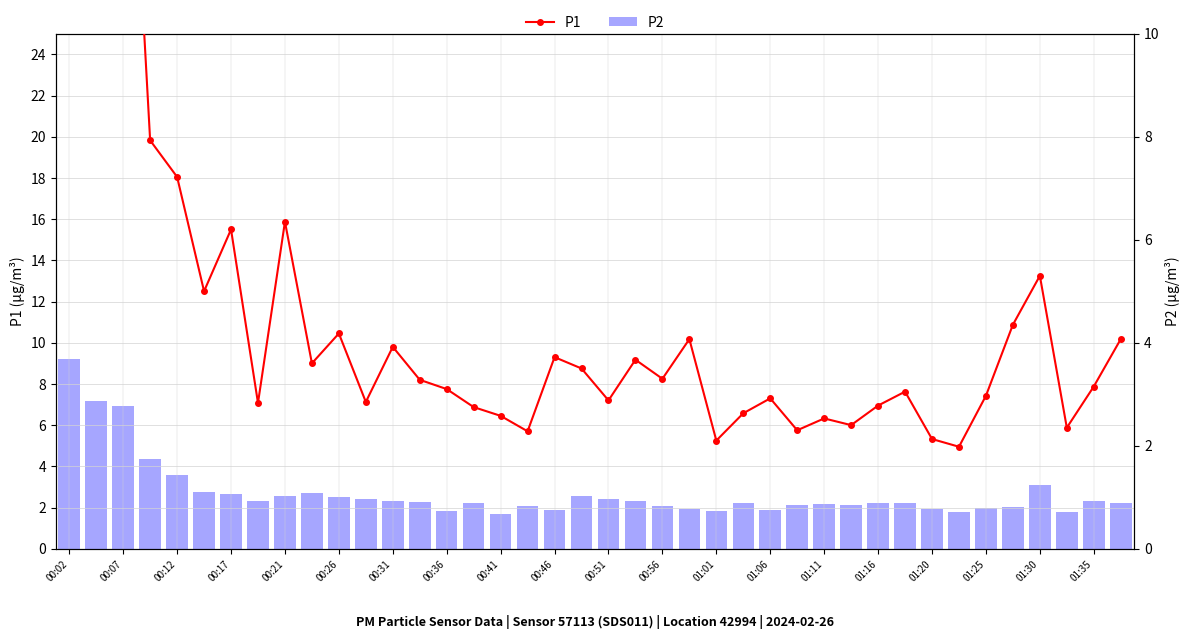

What is the difference between the highest and lowest values at 33?

0.2